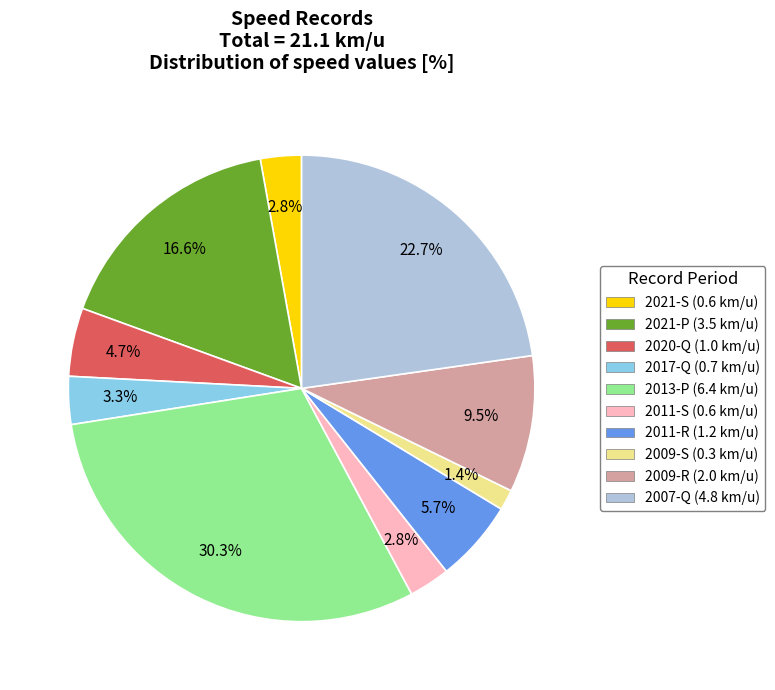

Between 2009-R and 2009-S, which is larger?

2009-R